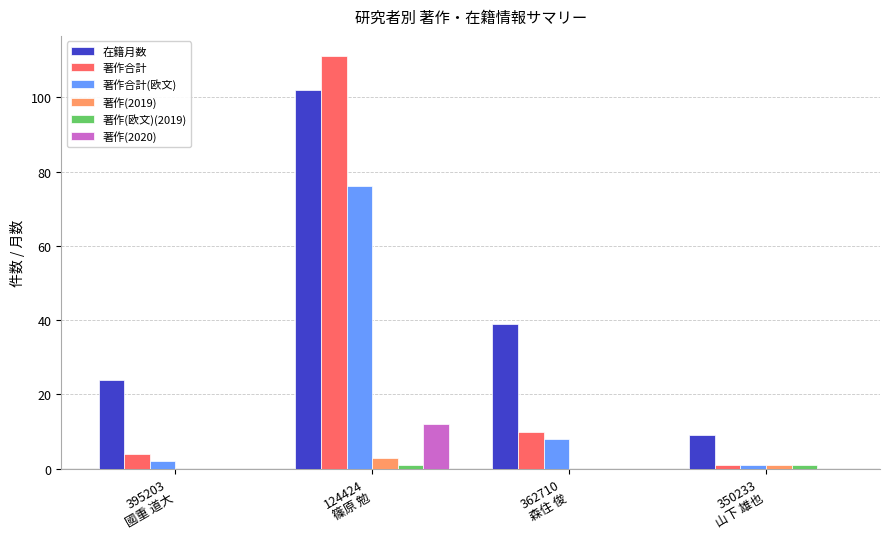

Which series has the largest total across all categories?

在籍月数